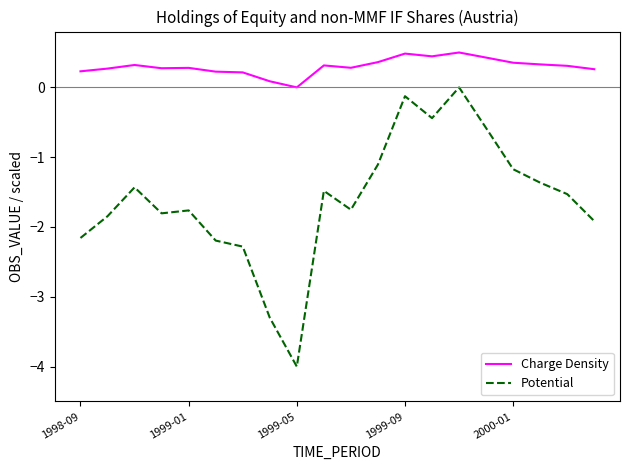

True or false: Potential and Charge Density cross at least once.

False